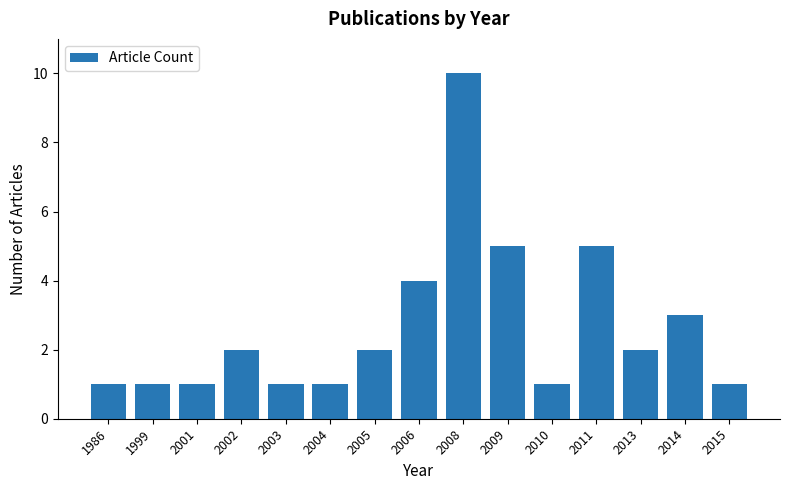

What is the approximate value at 2010?

1